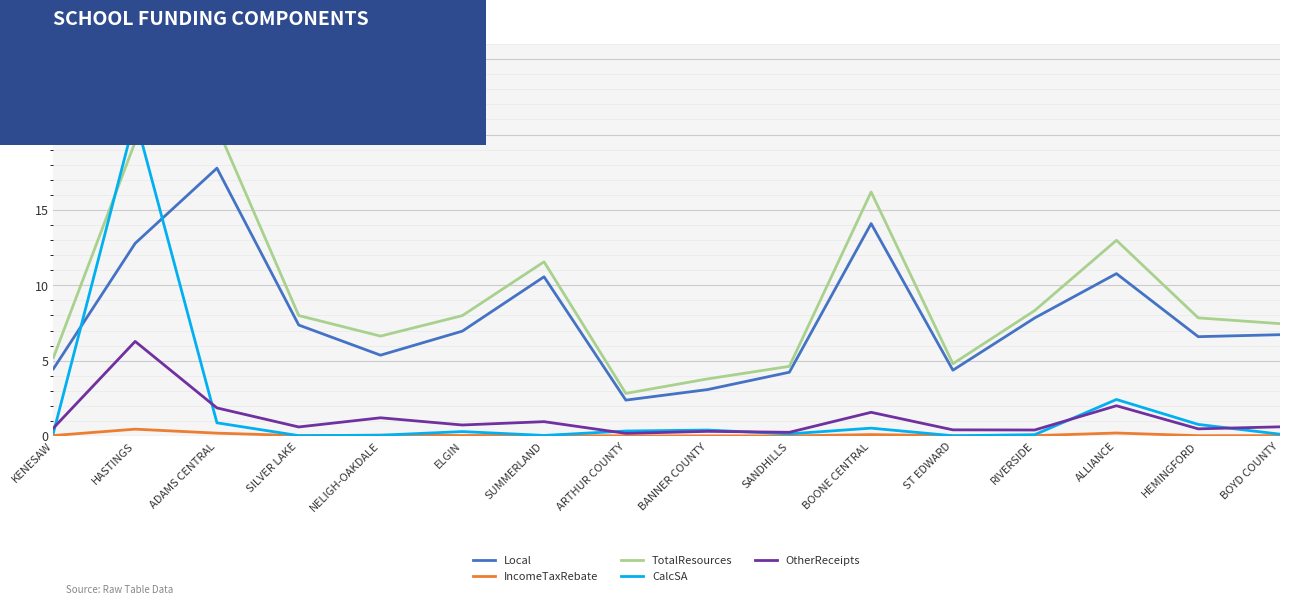

Which series changed the most between KENESAW and ADAMS CENTRAL?

TotalResources